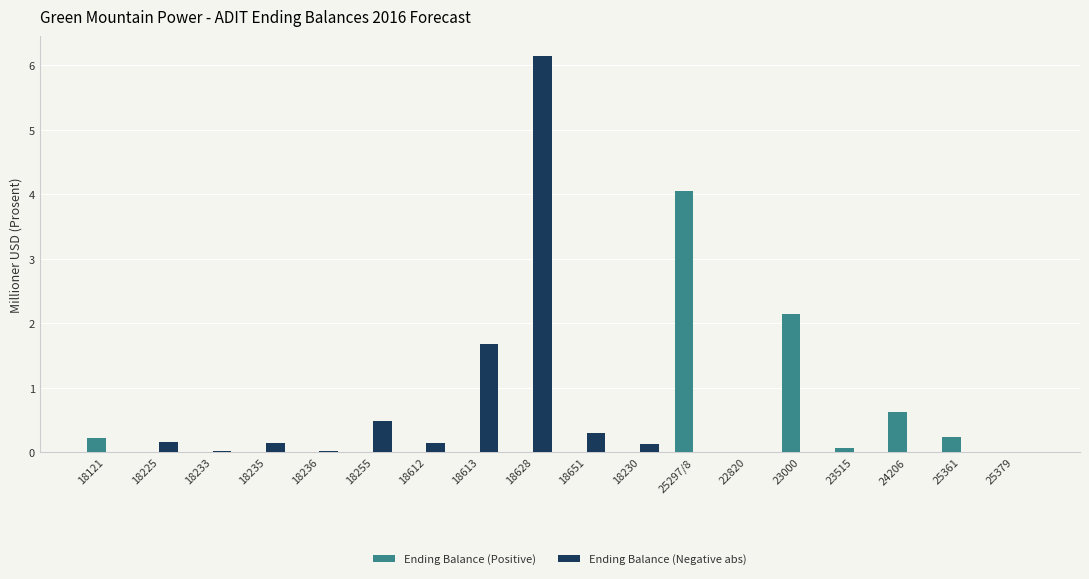

At which category is the sum across all series the highest?

18628